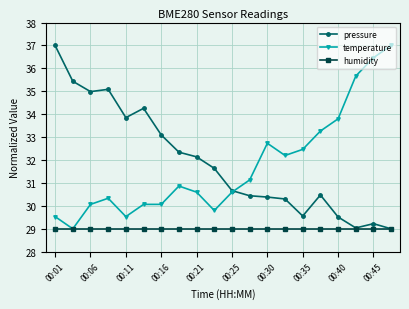

What is the minimum value shown in the chart?

29.0